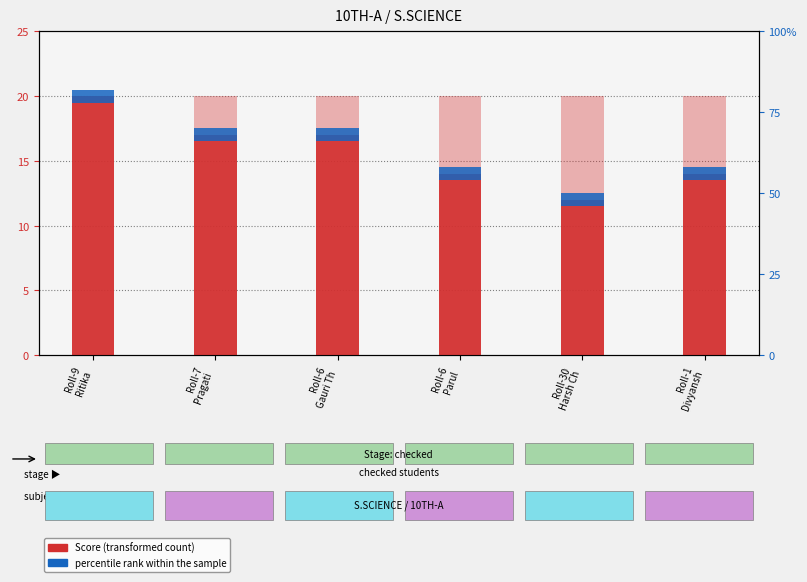

Which series has the largest total across all categories?

Max marks